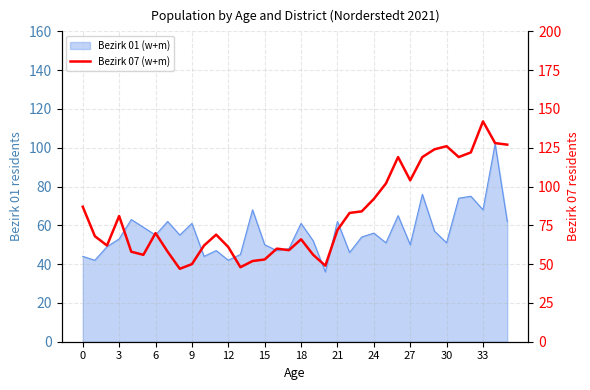

Reading left to right, what are all the values shown in this chart?

87	68	62	81	58	56	70	58	47	50	62	69	61	48	52	53	60	59	66	56	49	72	83	84	92	102	119	104	119	124	126	119	122	142	128	127